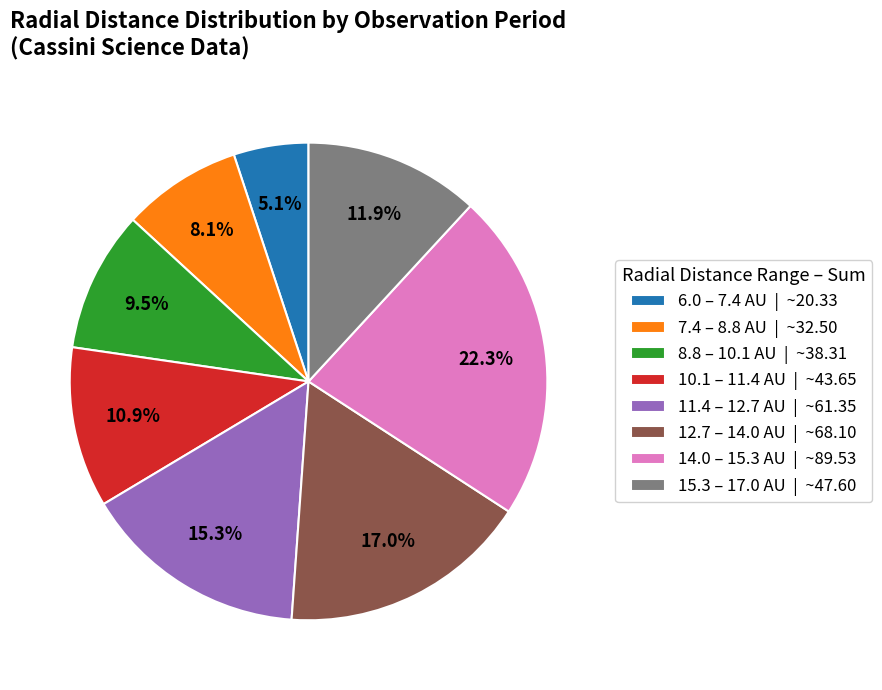

Which slice is the smallest?

6.0 – 7.4 AU | ~20.33